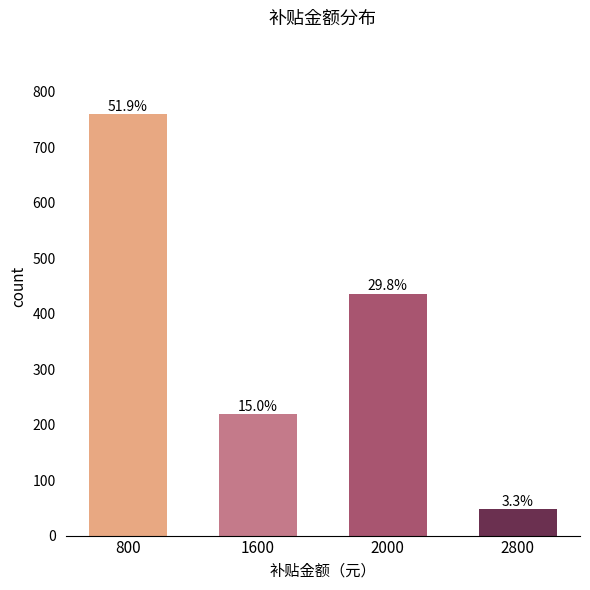

What is the smallest value displayed?

48